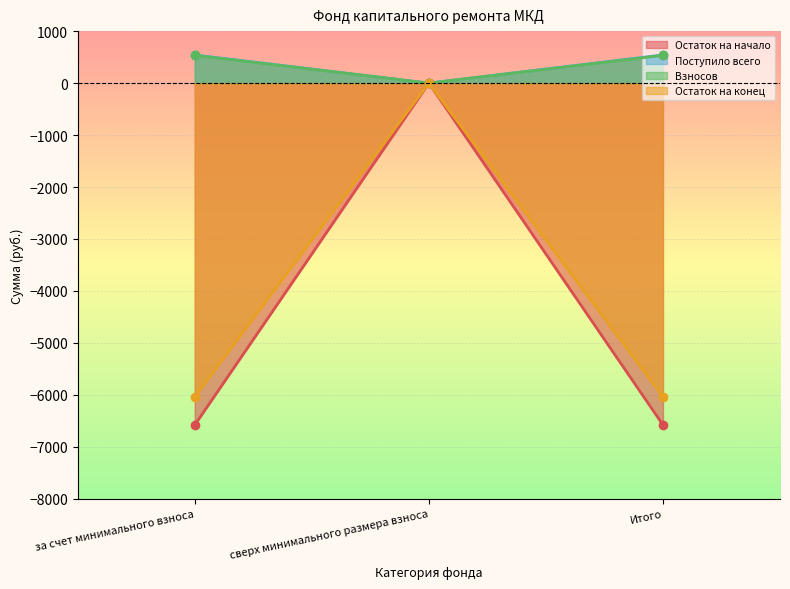

The value of Поступило всего at за счет минимального взноса is 542.2. True or false?

True